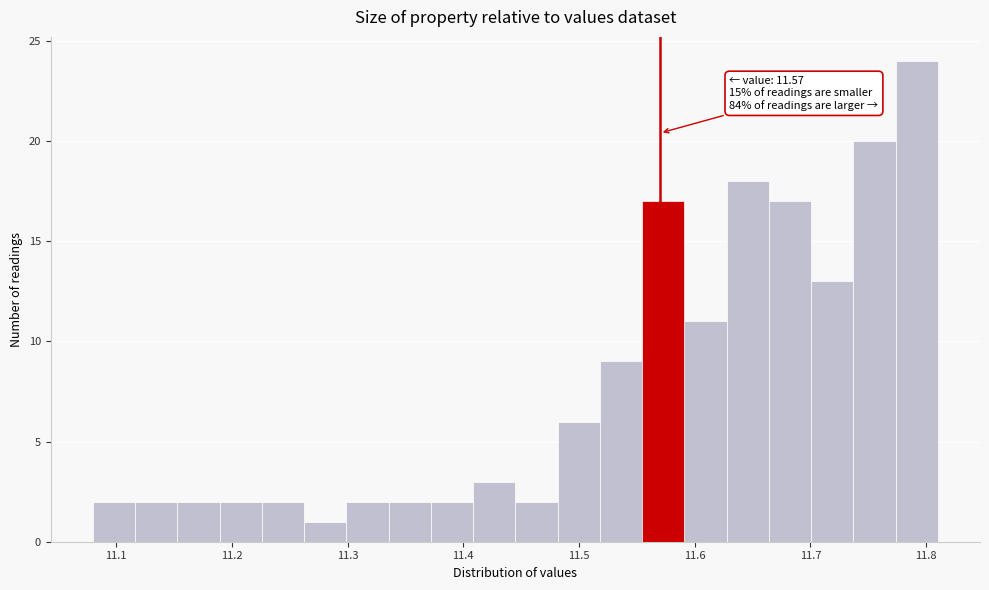

Read against the x-axis, roughly where is the centre of the tallest bar?

11.79